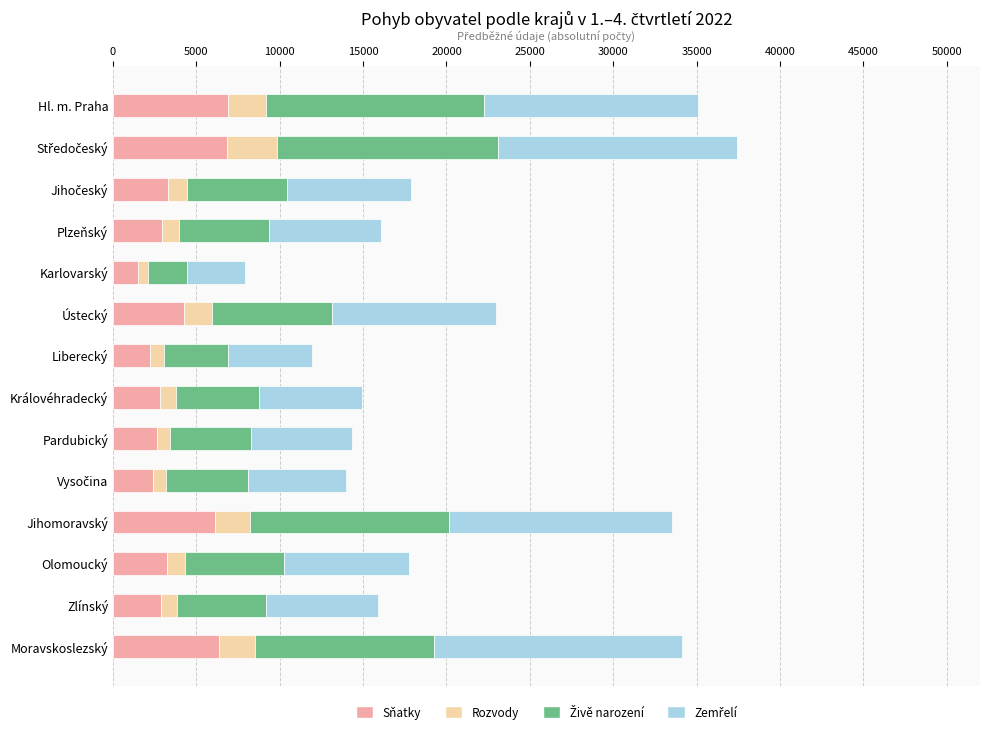

Count the number of categories in the chart.

14